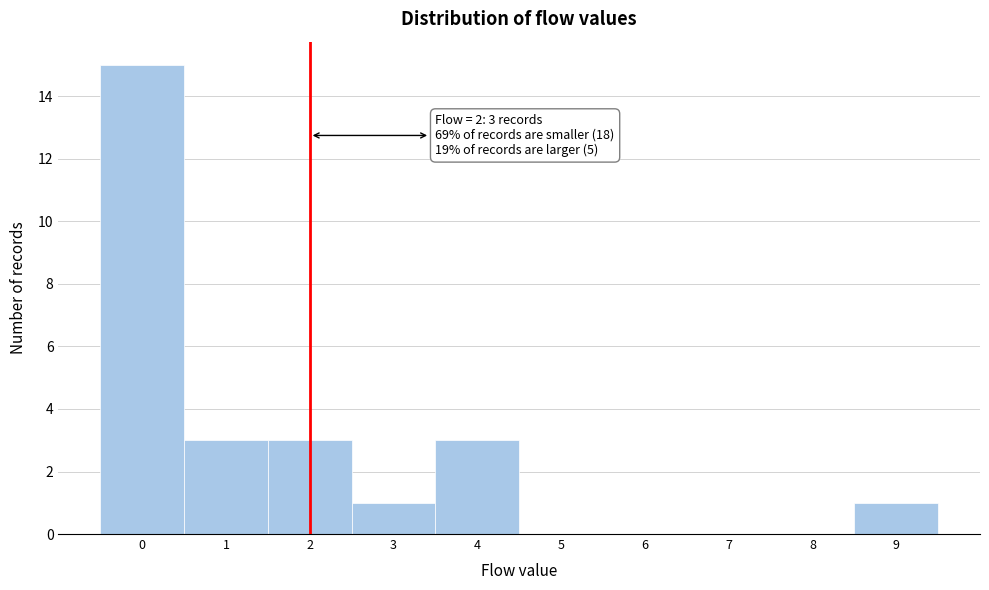

Over which range of the x-axis is the bar tallest?

-0.5 to 0.5